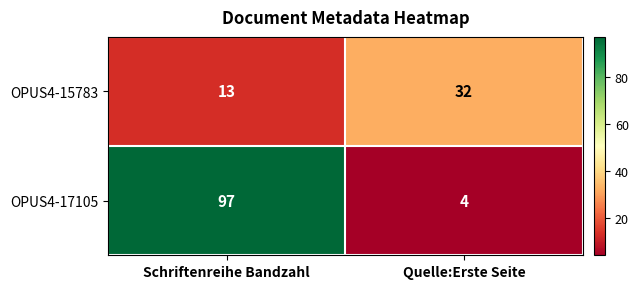

Which category has the lowest value across all series?

Quelle:Erste Seite